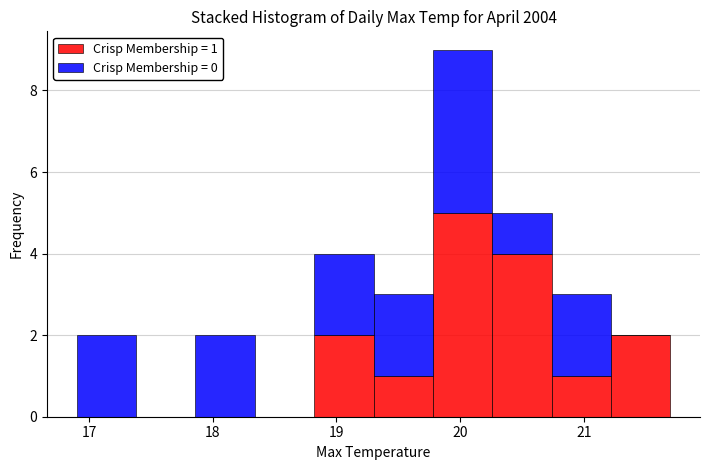

Which range on the x-axis has the tallest stacked bar (by total height)?

19.78 to 20.26